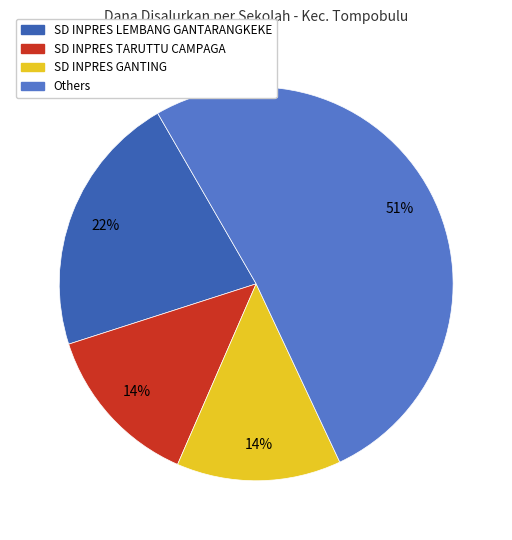

To the nearest percent, what is the average slice percentage?

25%